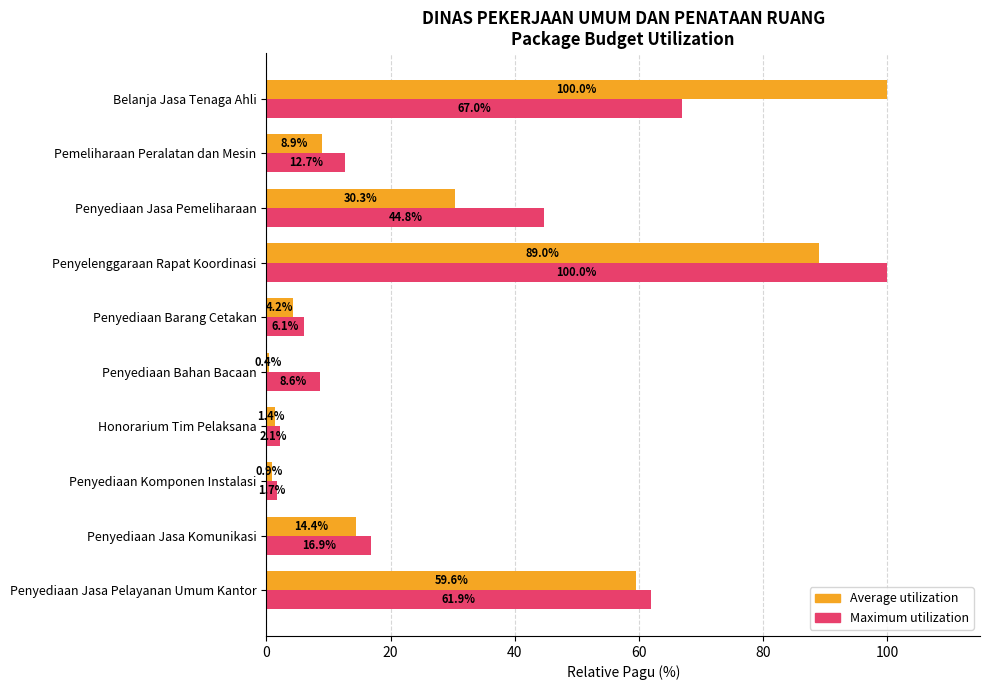

What is the difference between the Maximum utilization values at Penyediaan Jasa Pemeliharaan and Belanja Jasa Tenaga Ahli?

22.2